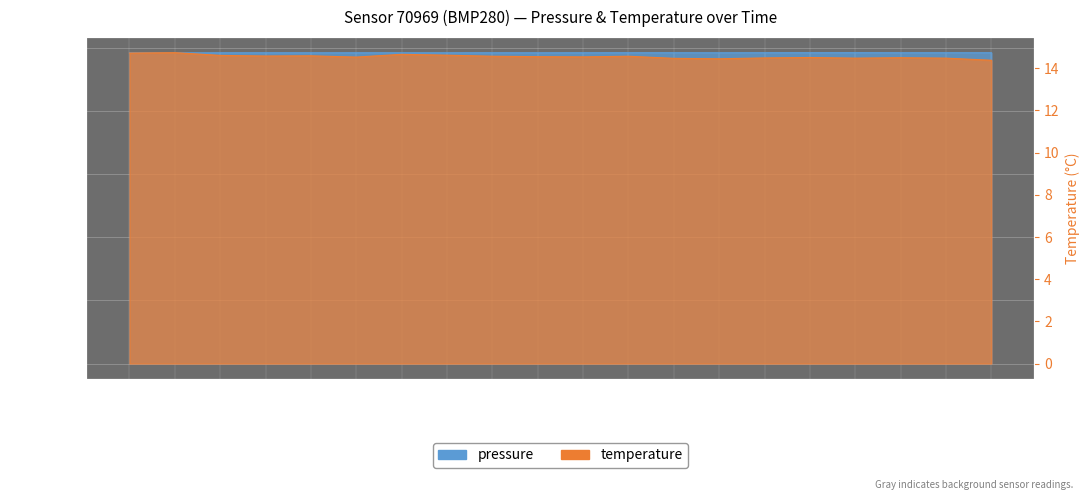

Between 00:05 and 00:41, which series saw the biggest shift?

pressure